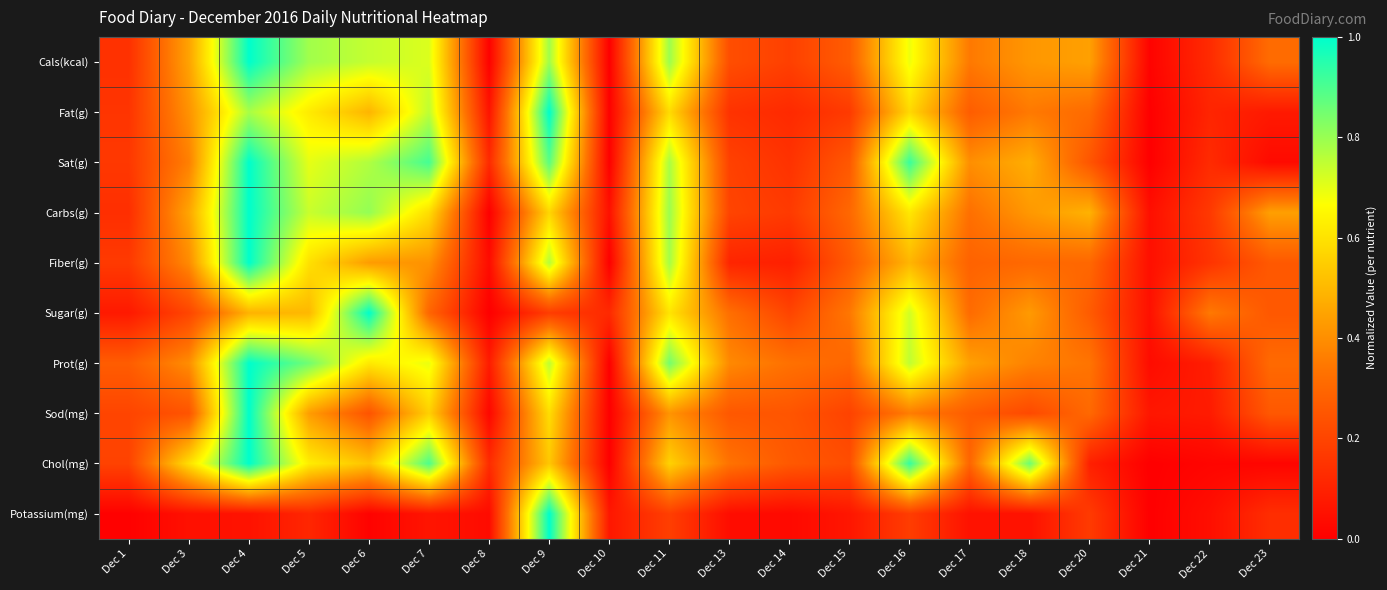

What is the difference between the highest and lowest values at Dec 16?

0.8